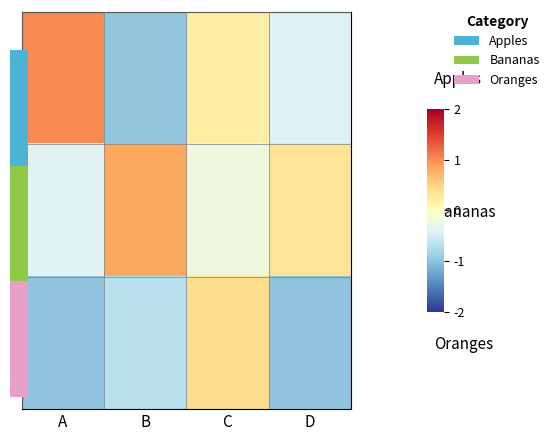

Reading right to left, list all the values displayed in this chart.

Apples: D=-0.4	C=0.2	B=-1.0	A=1.0
Bananas: D=0.3	C=-0.2	B=0.8	A=-0.4
Oranges: D=-1.0	C=0.4	B=-0.7	A=-1.0